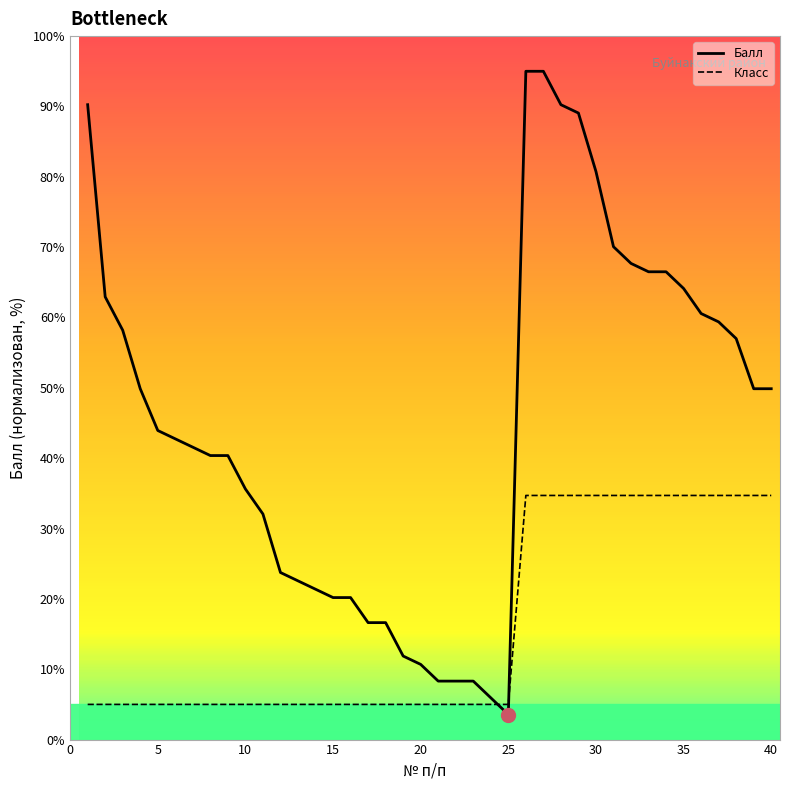

At which label does Балл first exceed 43?

1